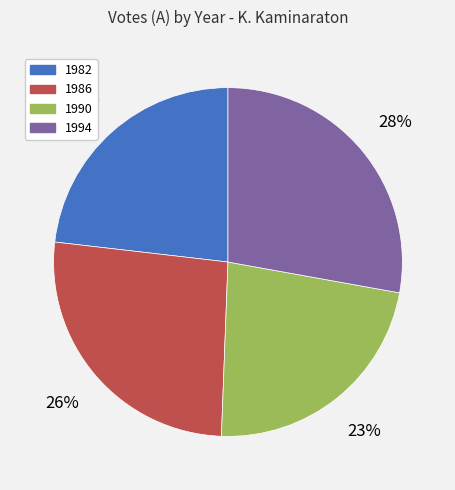

Is there a majority slice in this chart?

No